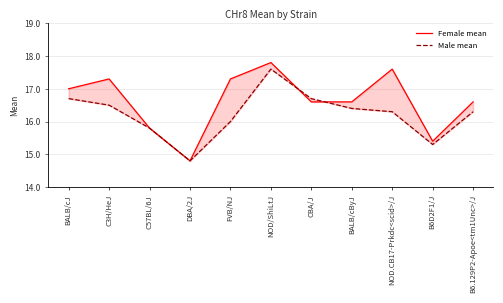

What are all the series names shown in the legend?

Female mean, Male mean